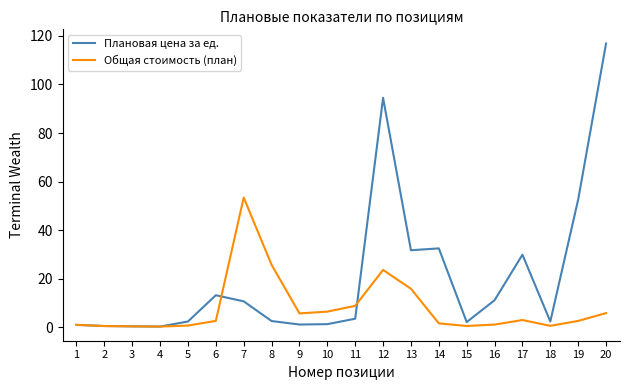

Does the chart have visible grid lines?

No